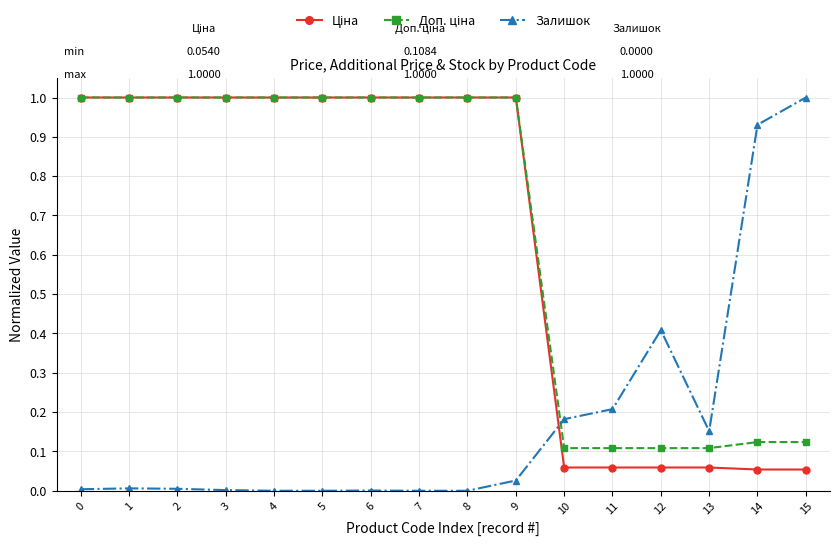

Is it true that Залишок equals 0.0 at 5?

True